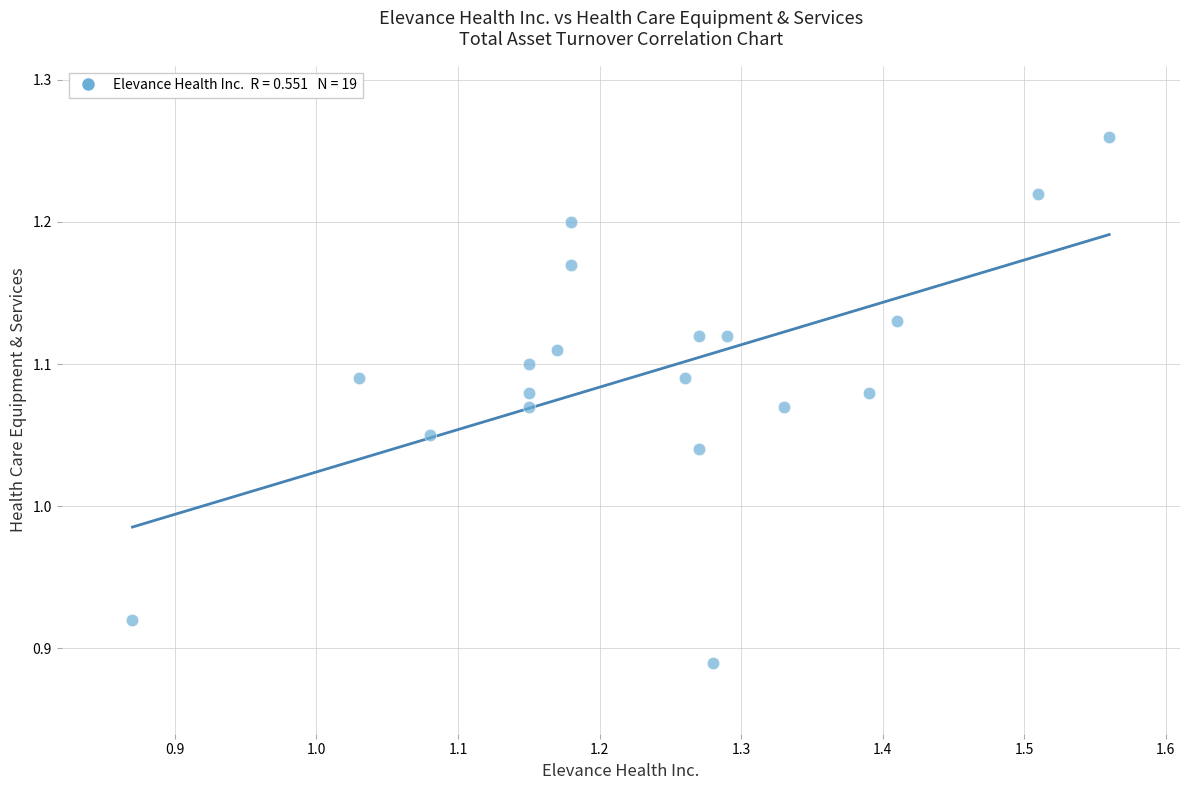

What is the range of X values (max minus min)?

0.7